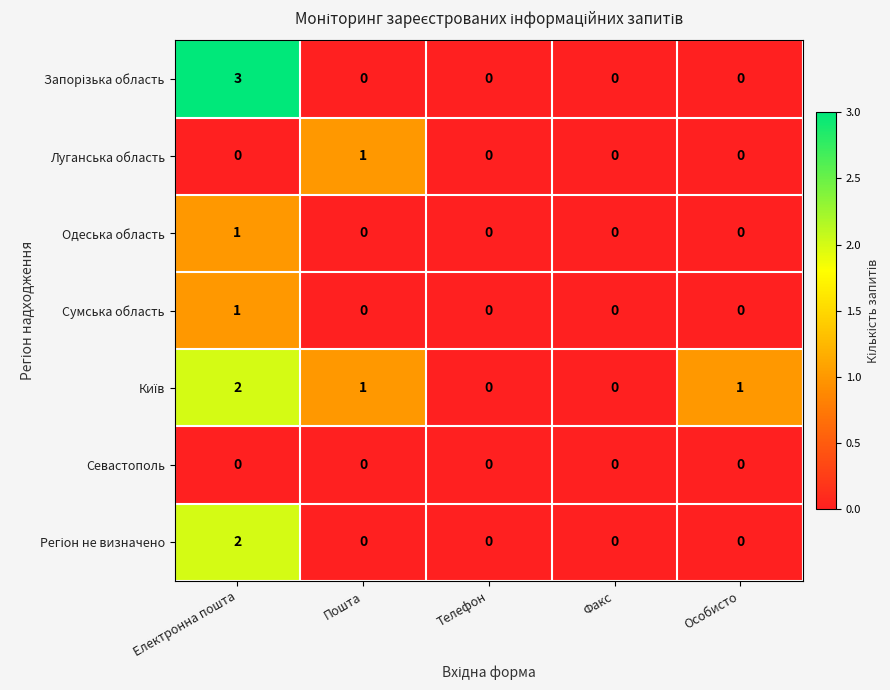

At which category is the sum across all series the highest?

Електронна пошта